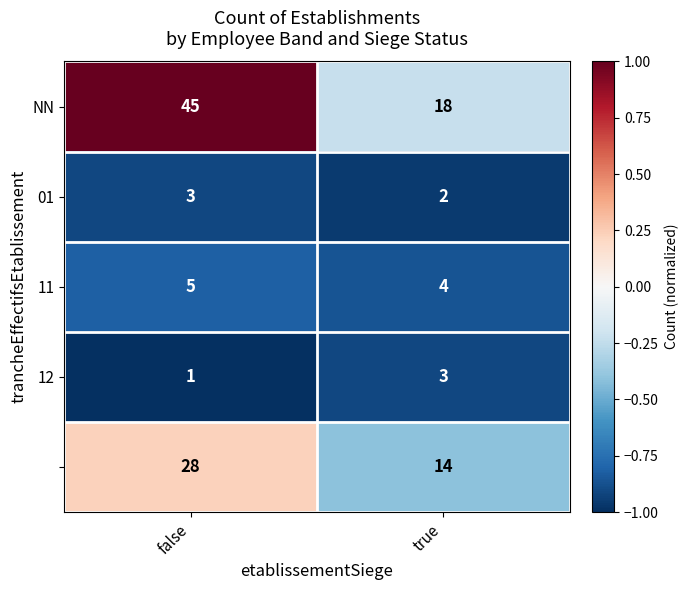

At which category is the sum across all series the highest?

false